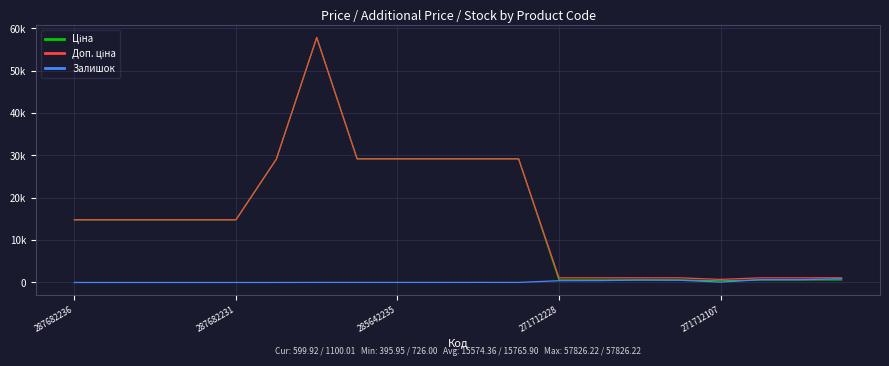

At which label is Ціна closest to 29111?

5